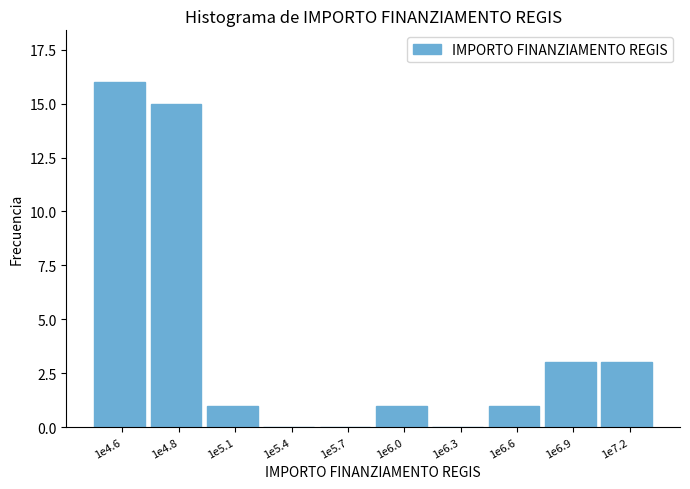

Reading left to right, list all the values displayed in this chart.

1e4.6=16	1e4.8=15	1e5.1=1	1e5.4=0	1e5.7=0	1e6.0=1	1e6.3=0	1e6.6=1	1e6.9=3	1e7.2=3